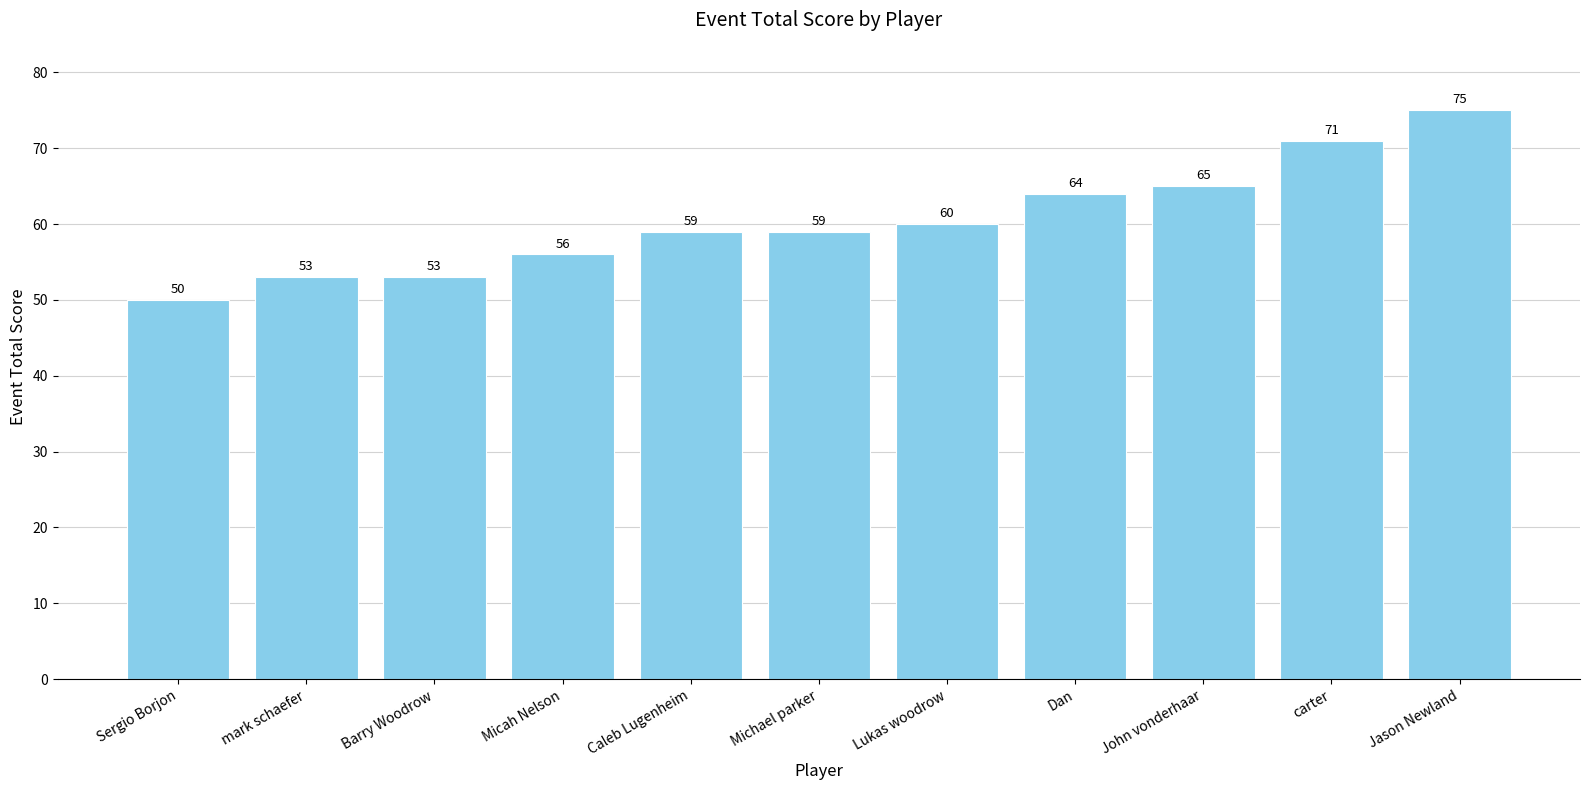

What is the difference between the values at Caleb Lugenheim and Dan?

5